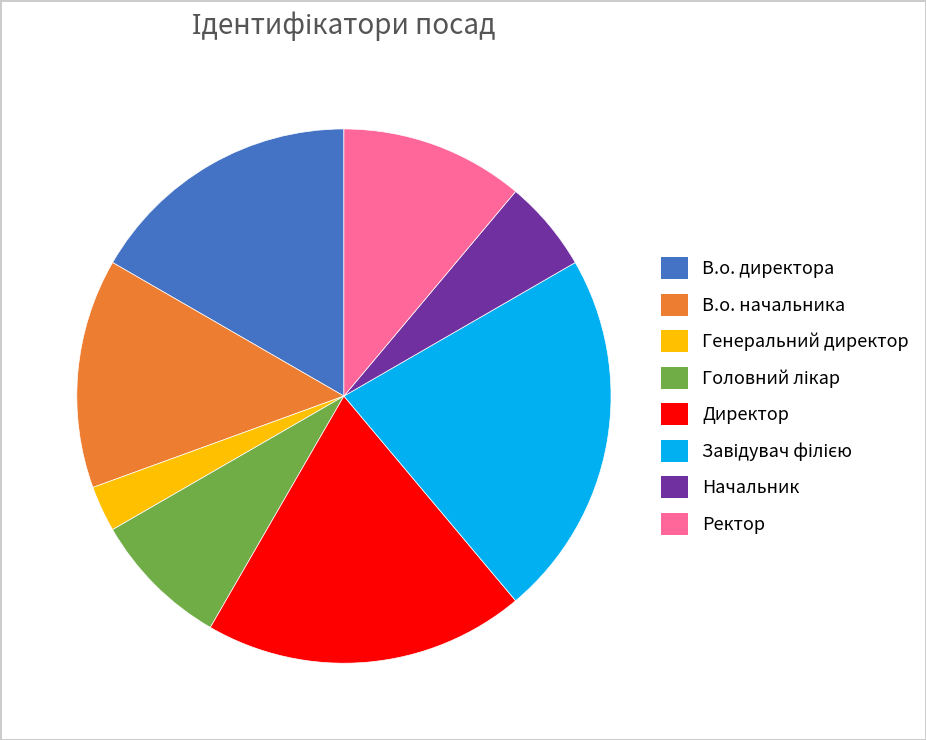

Which category has the smallest portion of the pie?

Генеральний директор